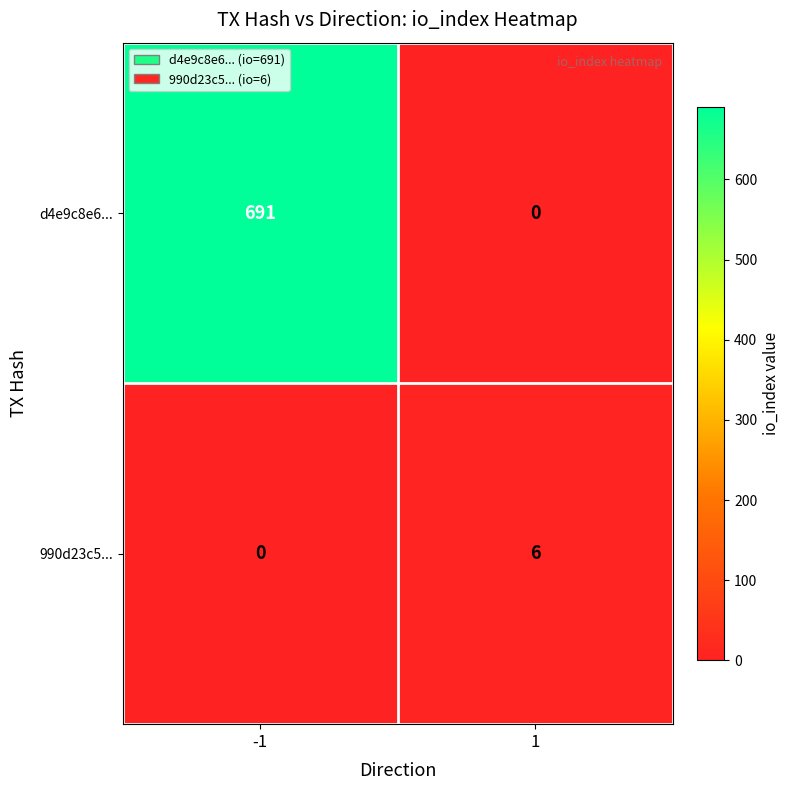

List the series in order of their overall mean, highest first.

d4e9c8e6..., 990d23c5...